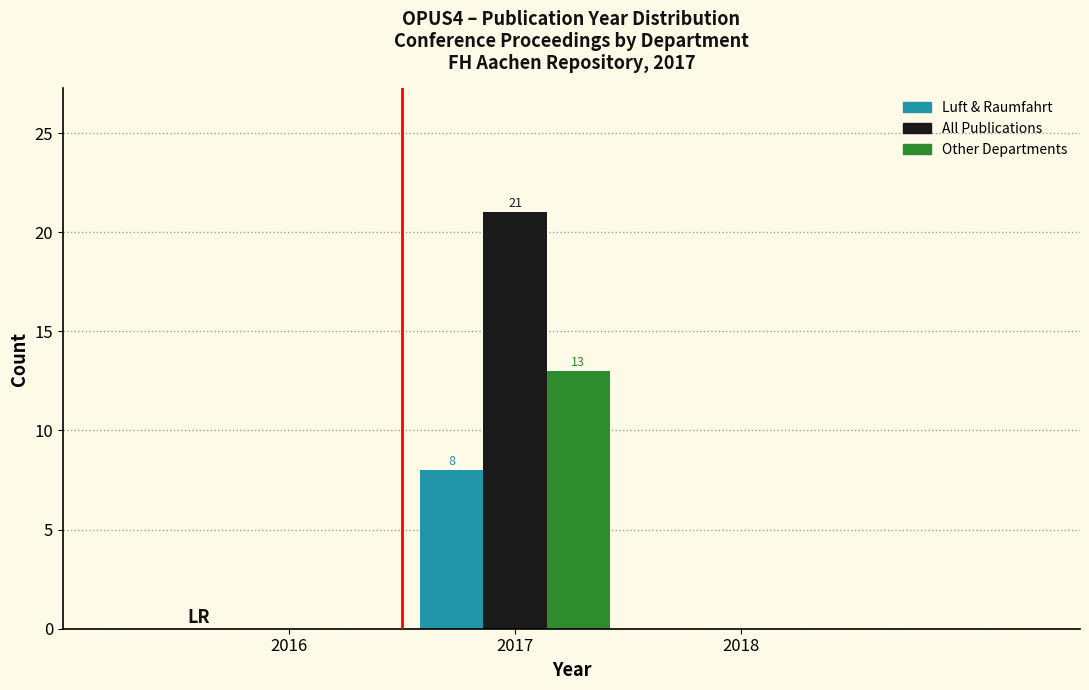

In the All Publications series, which range on the x-axis has the tallest bar?

2016.5 to 2017.5